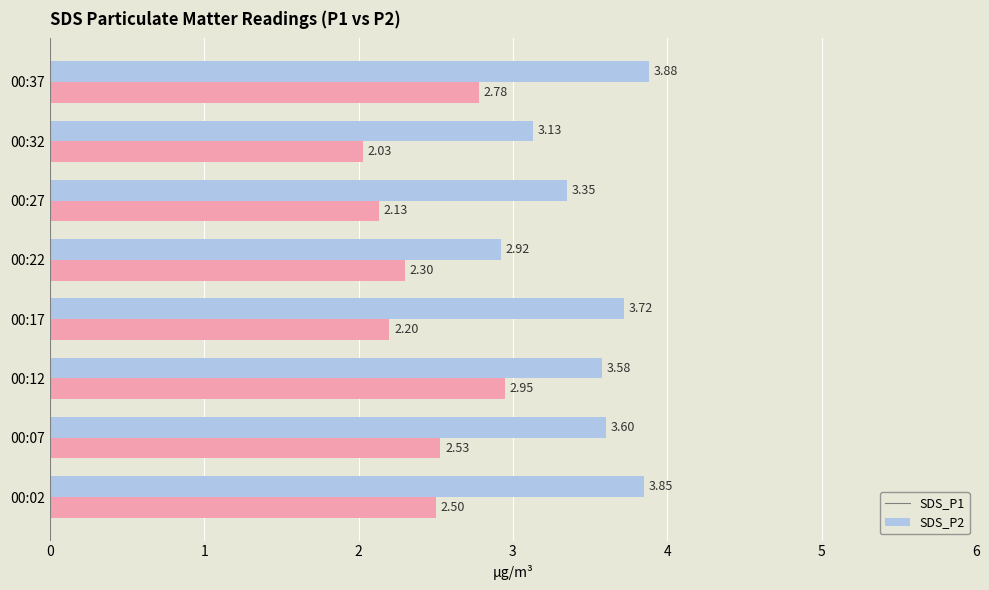

List the series in order of their overall mean, highest first.

SDS_P1, SDS_P2